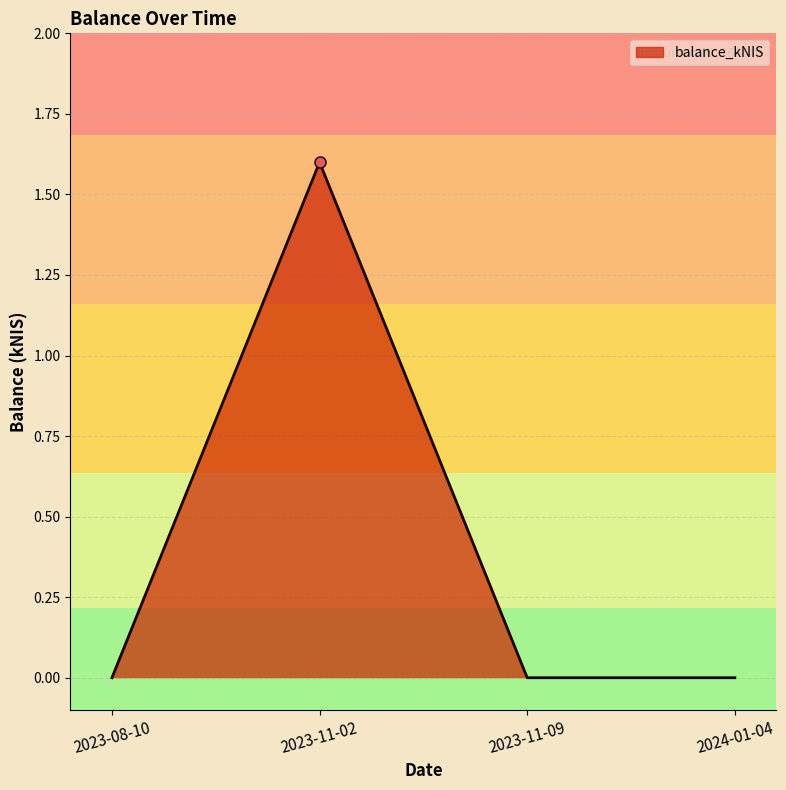

What is the difference between the values at 2023-11-09 and 2023-11-02?

1.6